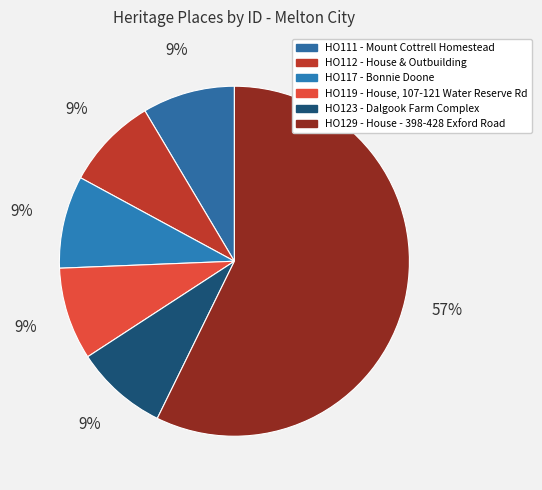

To the nearest percent, what portion does HO117 - Bonnie Doone represent?

9%